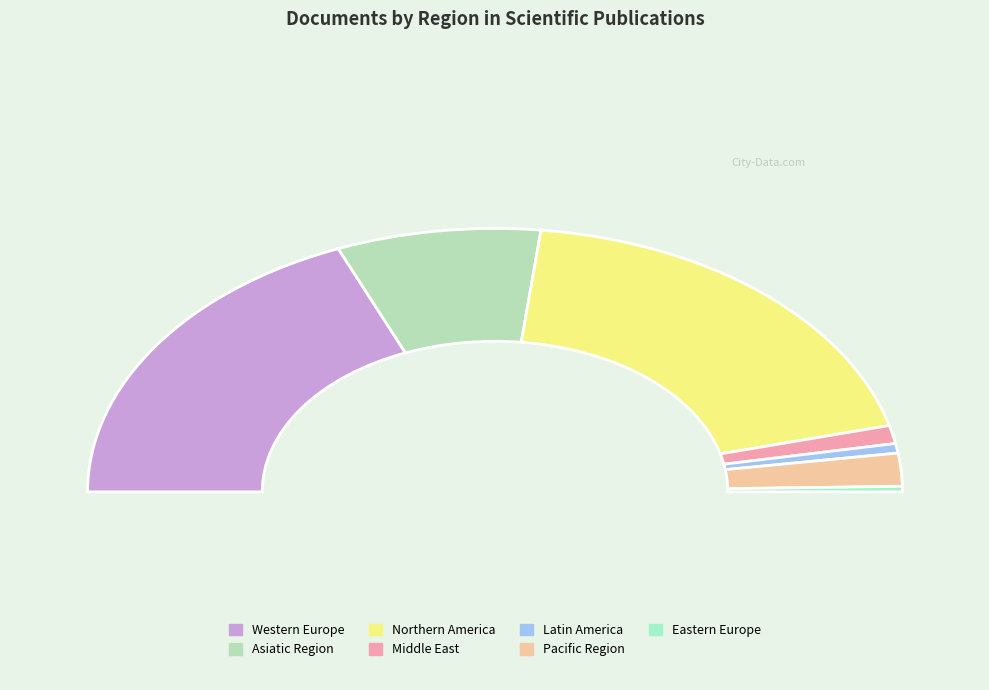

What is the smallest slice in the pie chart?

Eastern Europe